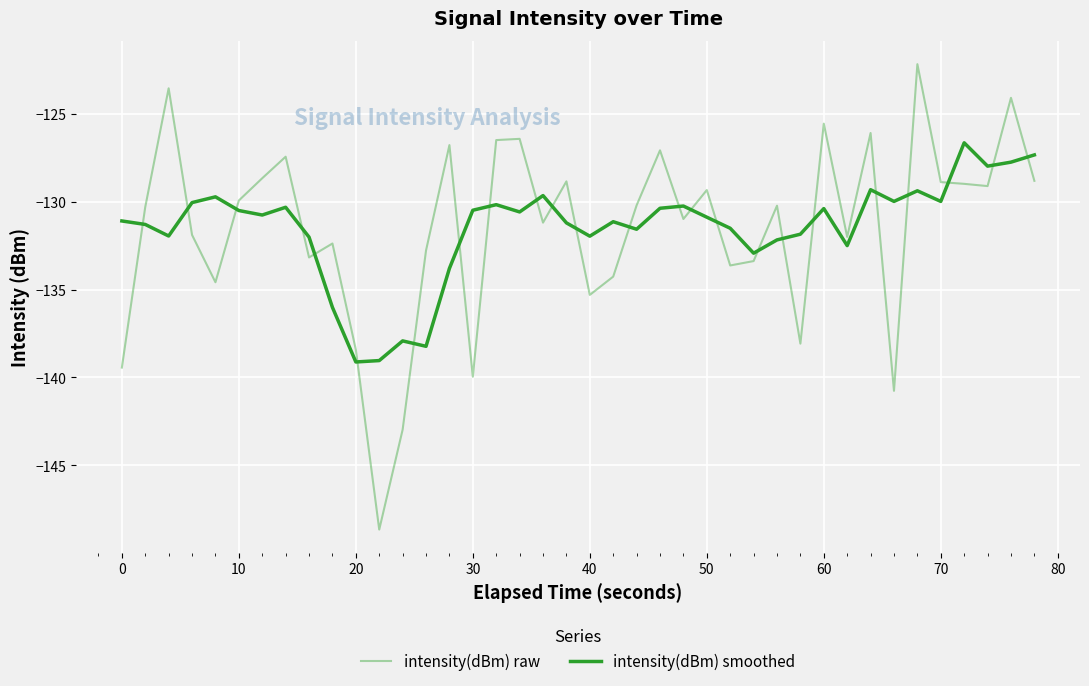

Which series has the largest total across all categories?

intensity(dBm) smoothed